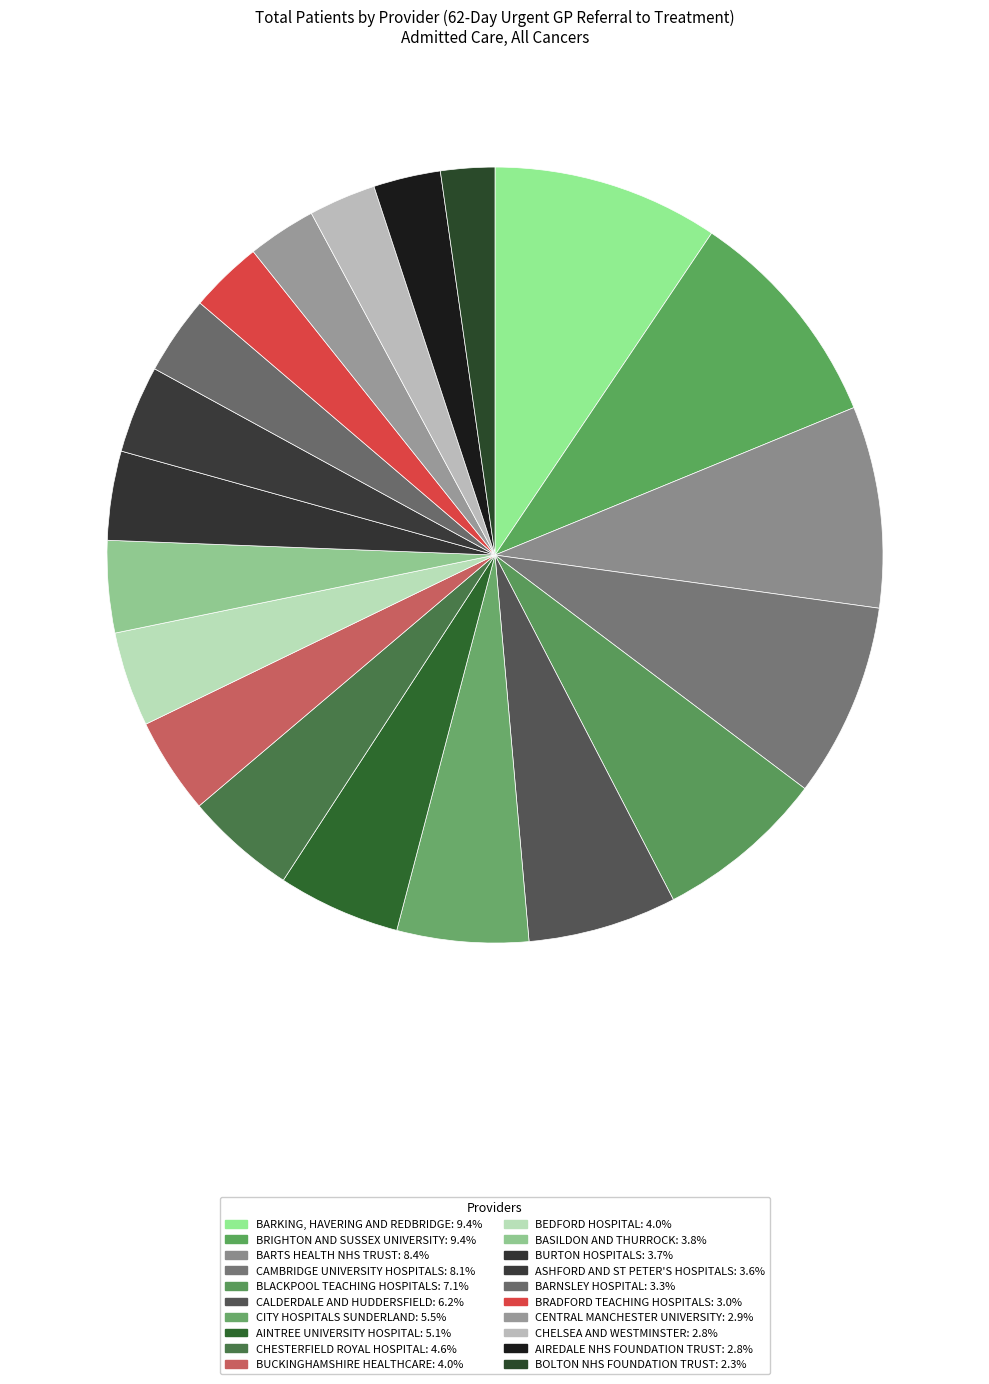

To the nearest percent, what is the average slice percentage?

5%